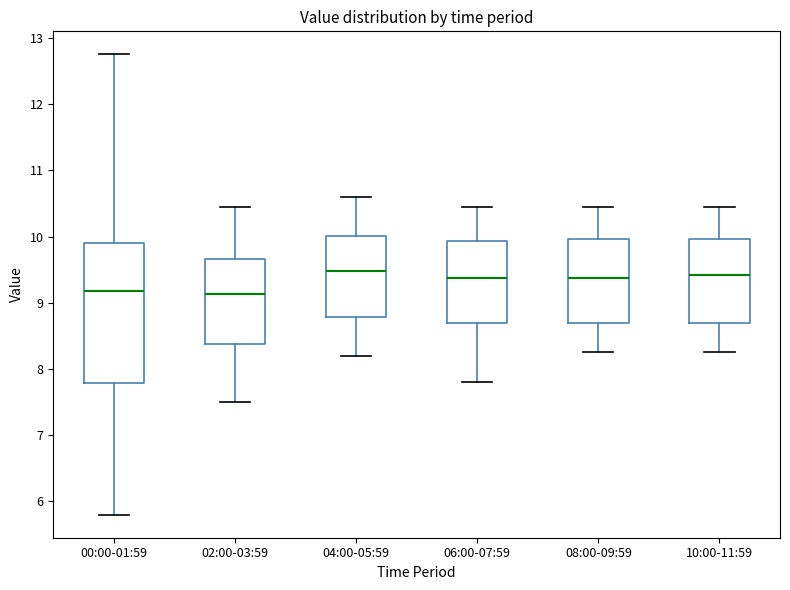

Where does the median line of the box for 00:00-01:59 sit on the y-axis? The values are not printed on the chart, so give them approximately, as read against the axis.

9.2